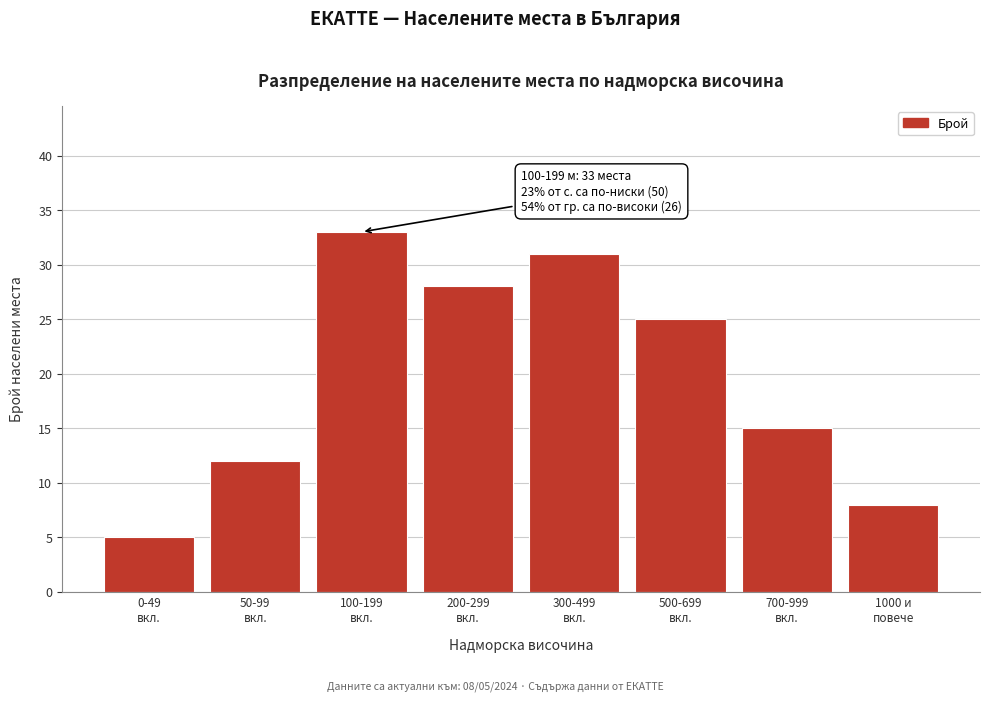

Reading right to left, extract all data points from this chart.

8	15	25	31	28	33	12	5